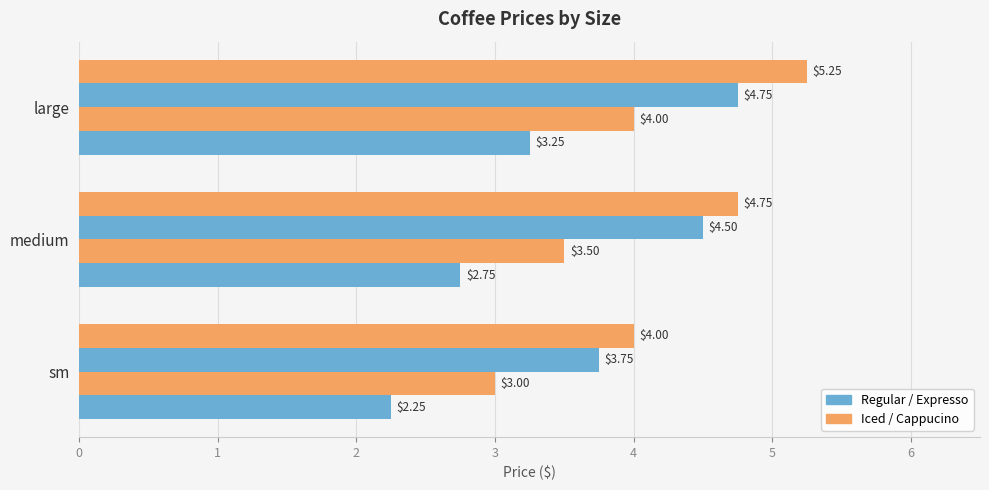

How many data points does each series have?

3